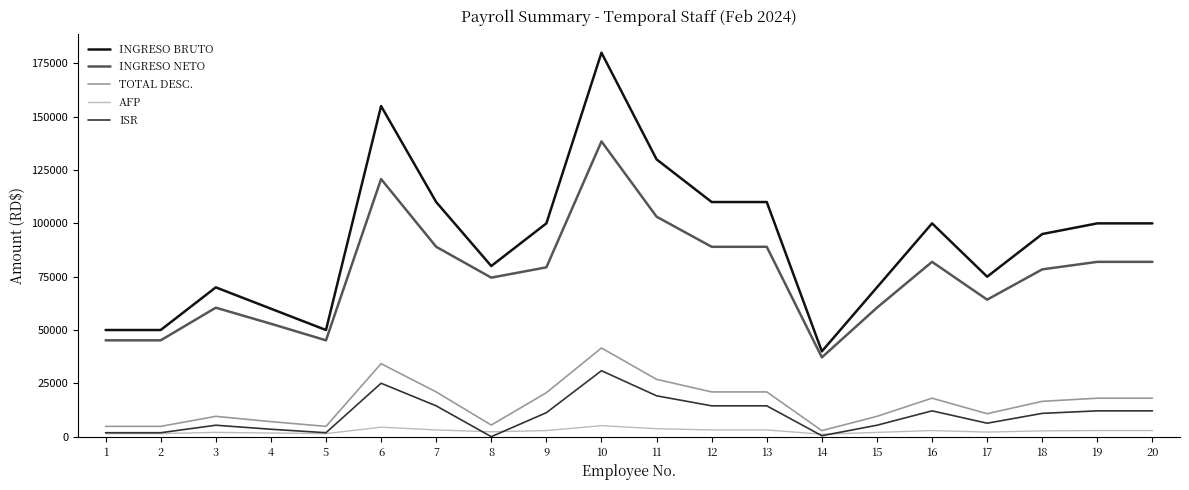

Rank the series by their maximum value, from lowest to highest.

AFP, ISR, TOTAL DESC., INGRESO NETO, INGRESO BRUTO